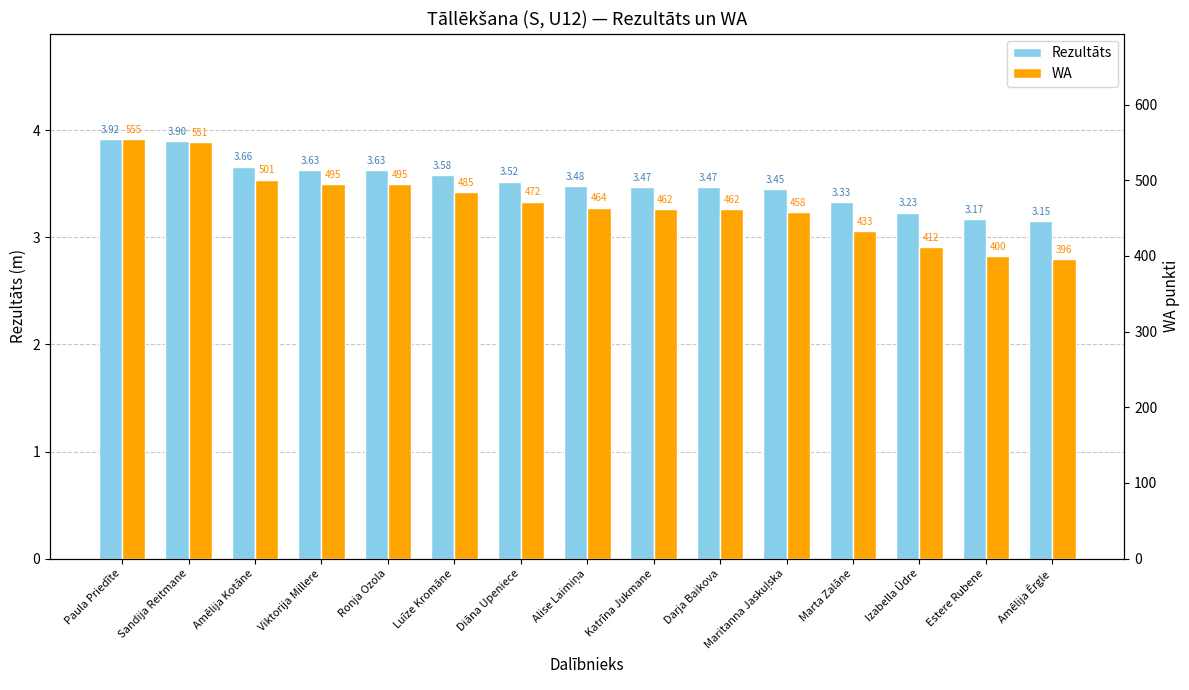

Rank the series by their average value, from highest to lowest.

WA, Rezultāts